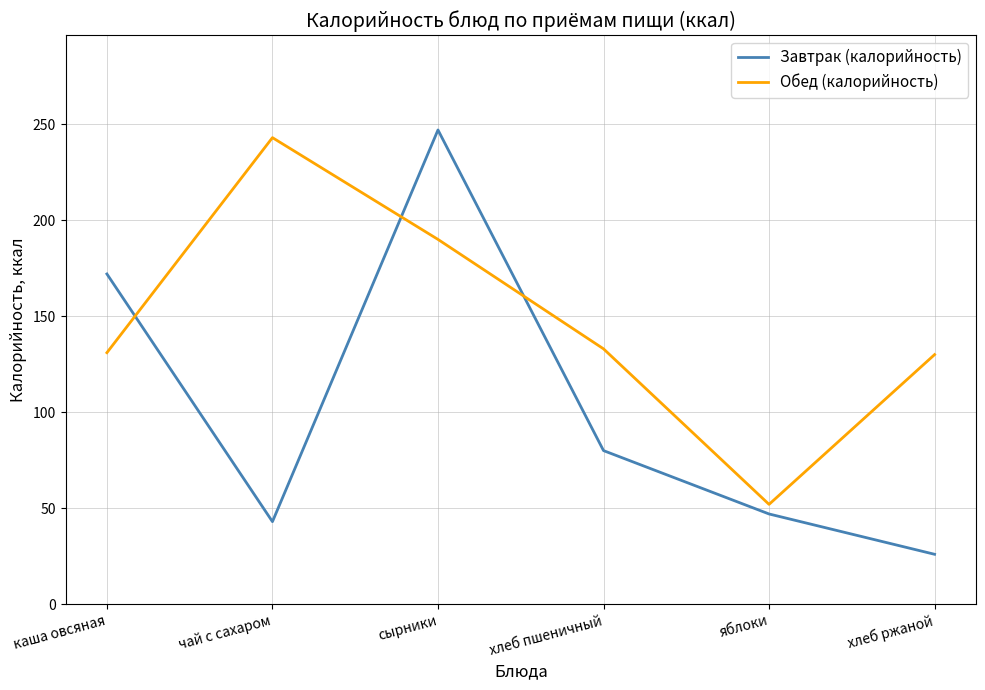

True or false: Завтрак (калорийность) has a value of 26 at хлеб ржаной.

True